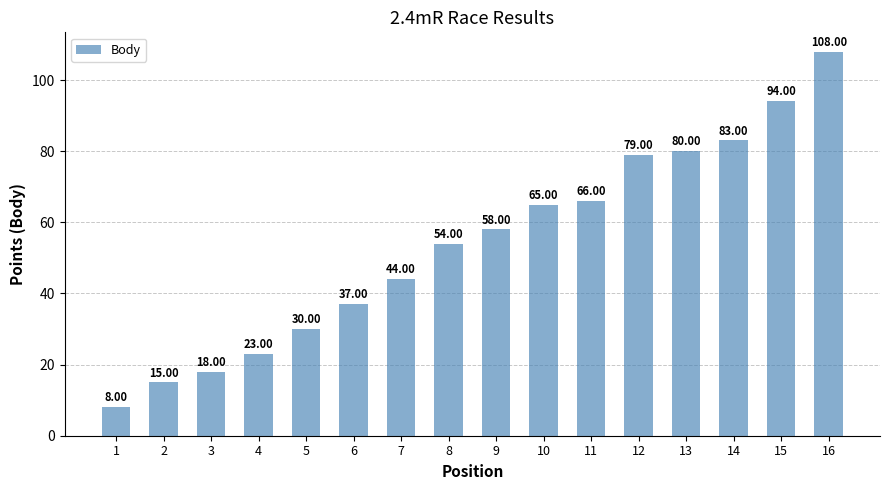

What is the sum of all values?

862